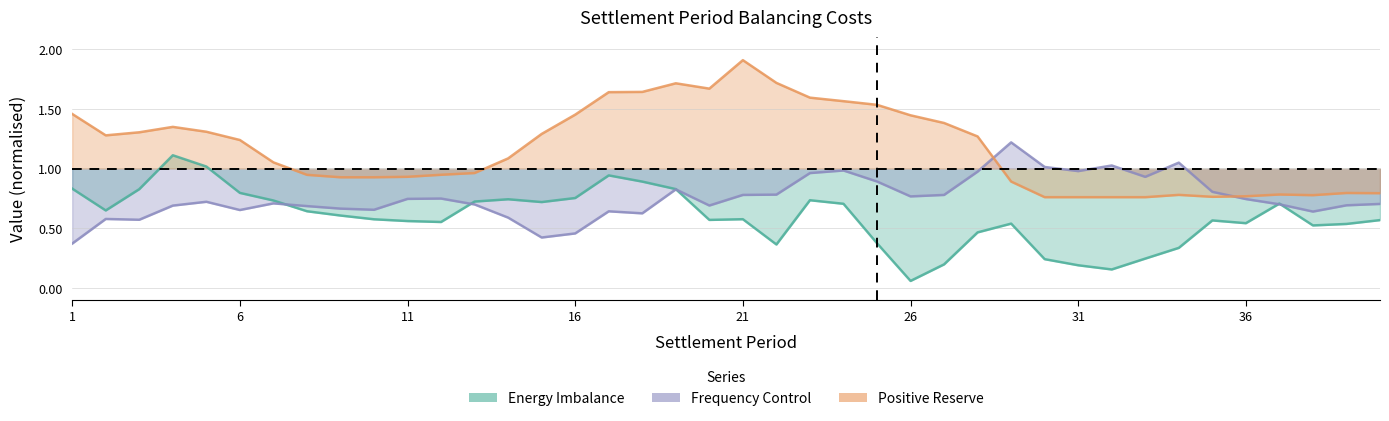

Which category has the highest value across all series?

21